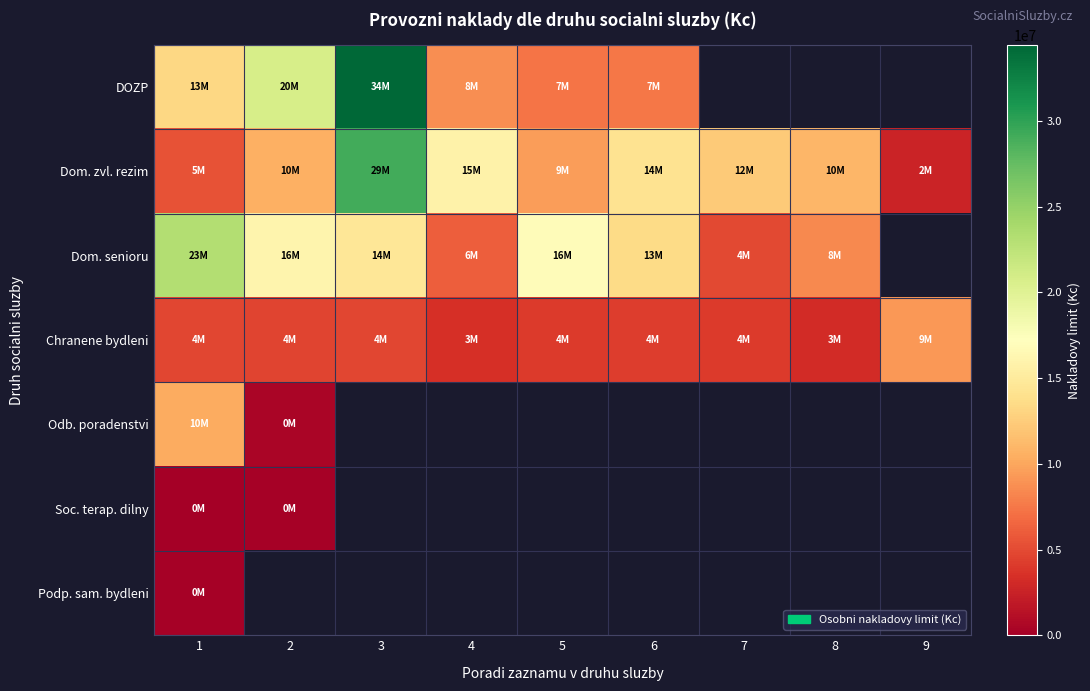

What is the maximum value shown in the chart?

34422000.0